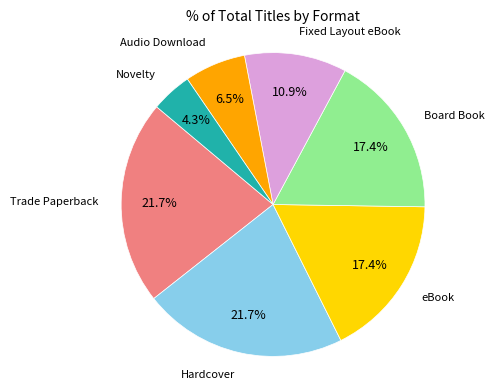

Does any single category account for the majority?

No